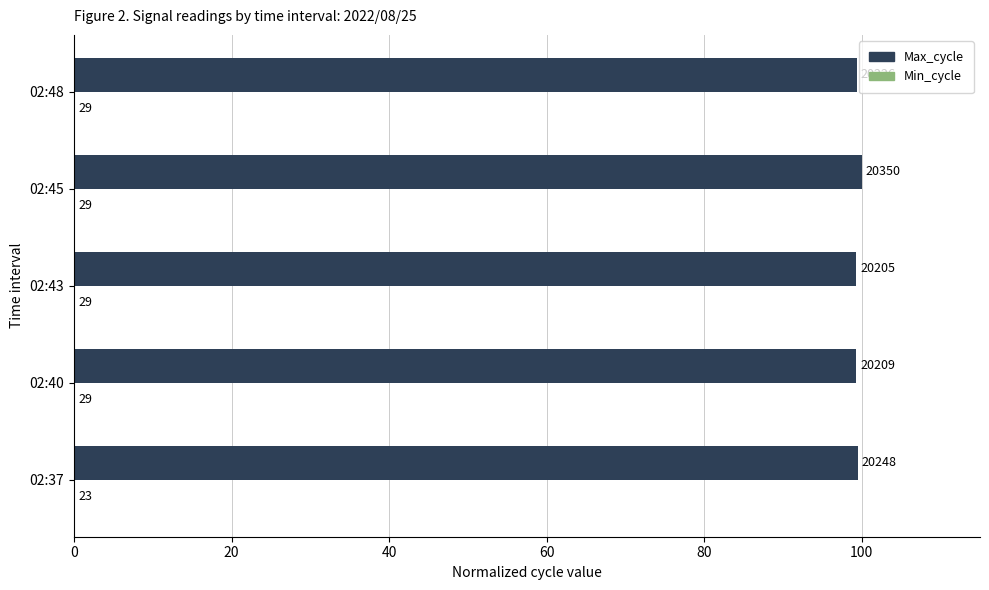

Which series has the largest range (max minus min)?

Max_cycle